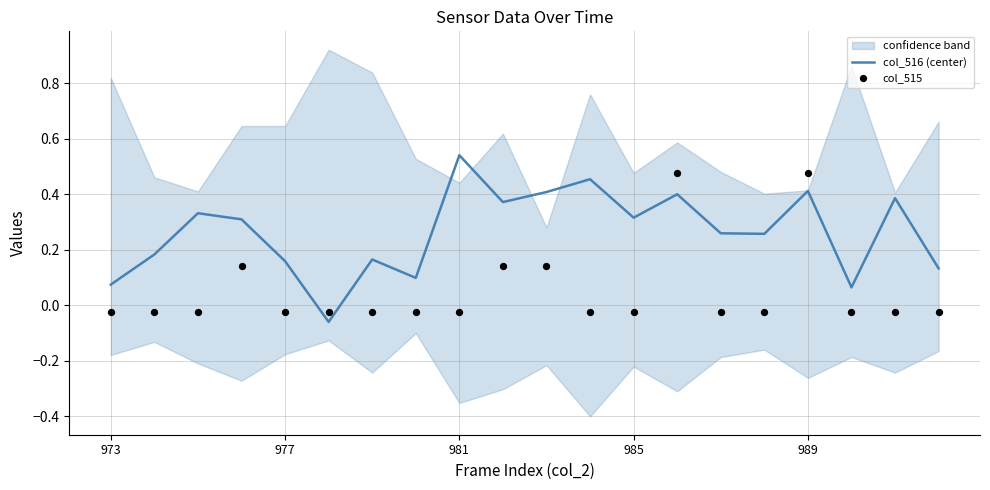

Where does the col_516 (center) series first go above 0?

973